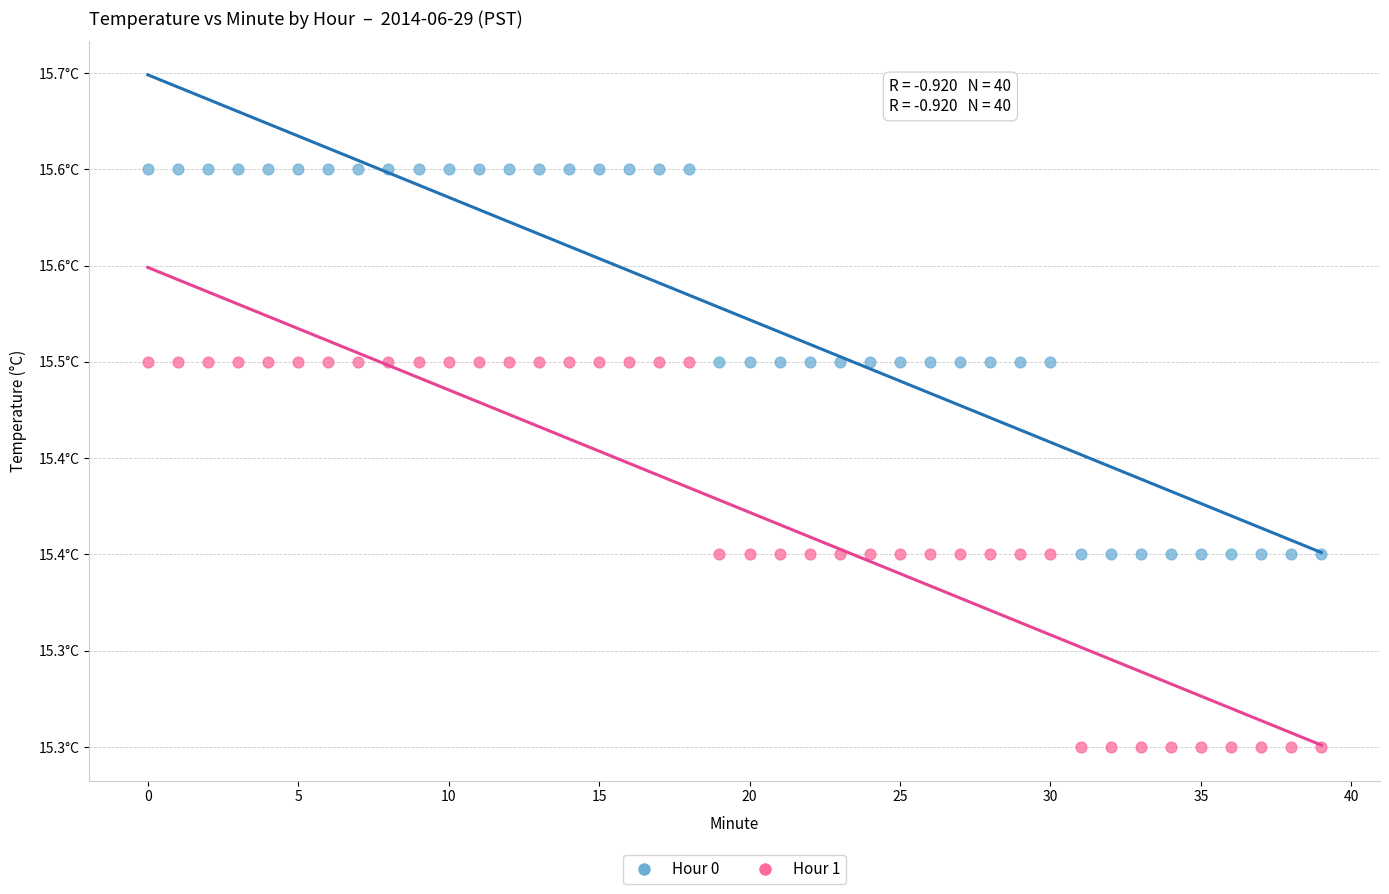

What are all the series names shown in the legend?

Hour 0, Hour 1